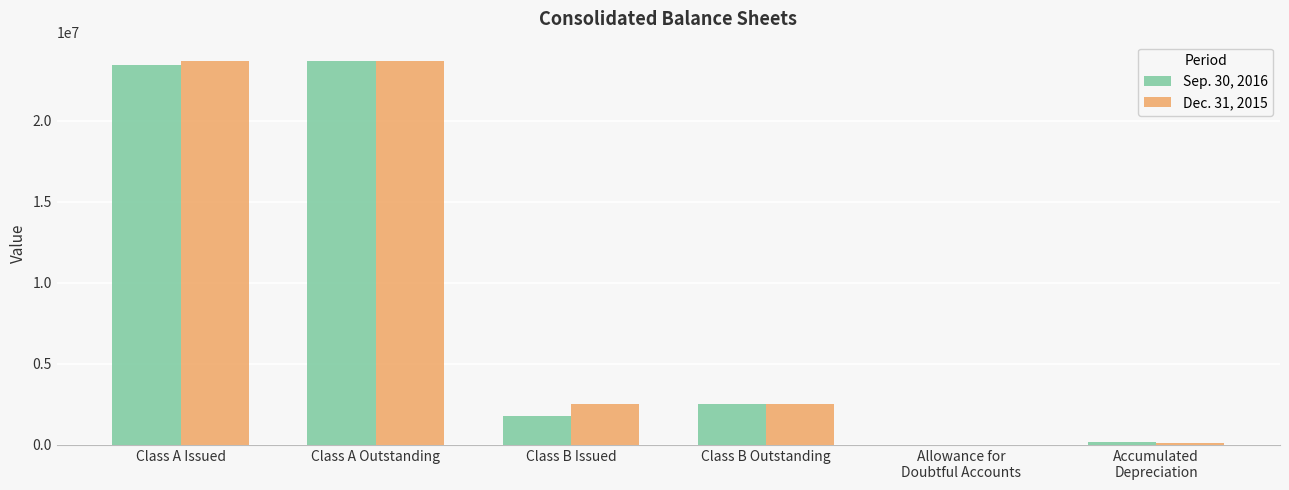

What is the average value of the Dec. 31, 2015 series?

8762683